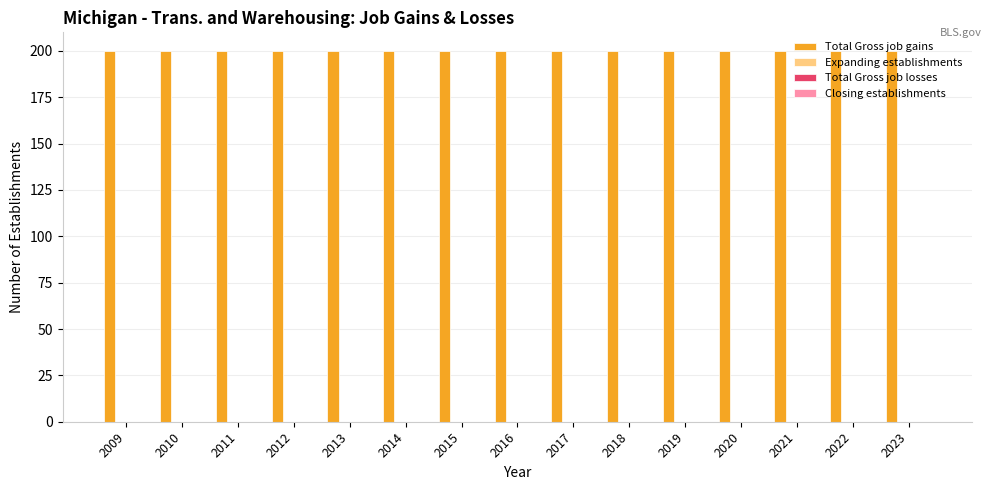

Rank the series by their maximum value, from lowest to highest.

Expanding establishments, Total Gross job losses, Closing establishments, Total Gross job gains